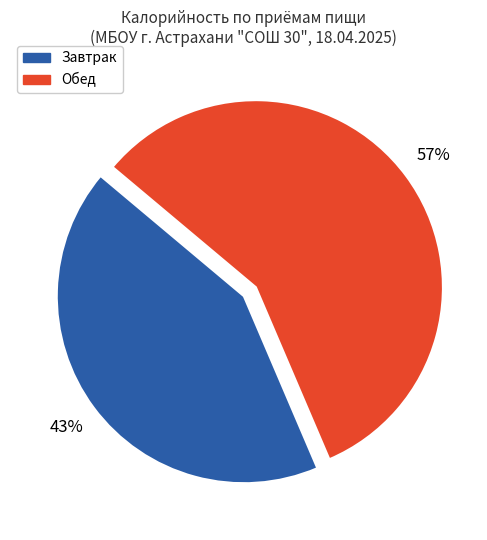

What percentage is the Обед slice, to the nearest percent?

57%